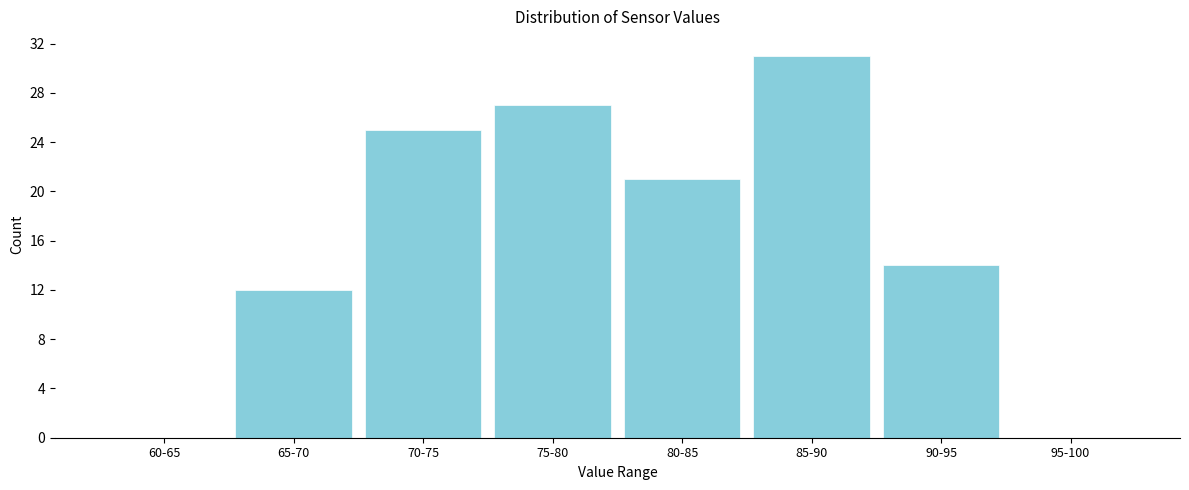

Reading left to right, extract all data points from this chart.

60-65=0	65-70=12	70-75=25	75-80=27	80-85=21	85-90=31	90-95=14	95-100=0